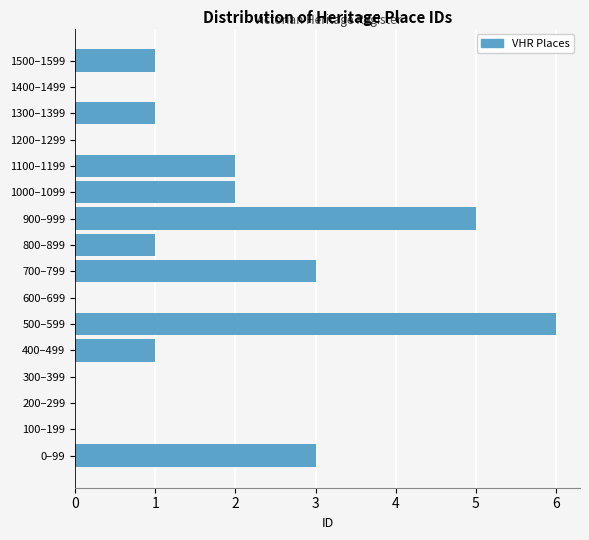

Reading bottom to top, list all the values displayed in this chart.

0–99=3	100–199=0	200–299=0	300–399=0	400–499=1	500–599=6	600–699=0	700–799=3	800–899=1	900–999=5	1000–1099=2	1100–1199=2	1200–1299=0	1300–1399=1	1400–1499=0	1500–1599=1